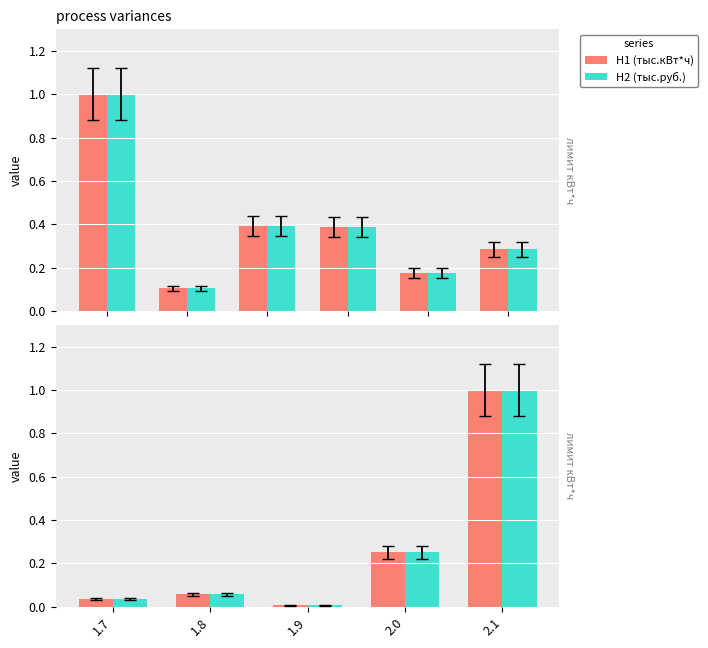

Reading right to left, transcribe all the data shown in this chart.

H1 (тыс.кВт*ч): 2.1=1.0	2.0=0.3	1.9=0.0	1.8=0.1	1.7=0.0
H2 (тыс.руб.): 2.1=1.0	2.0=0.3	1.9=0.0	1.8=0.1	1.7=0.0